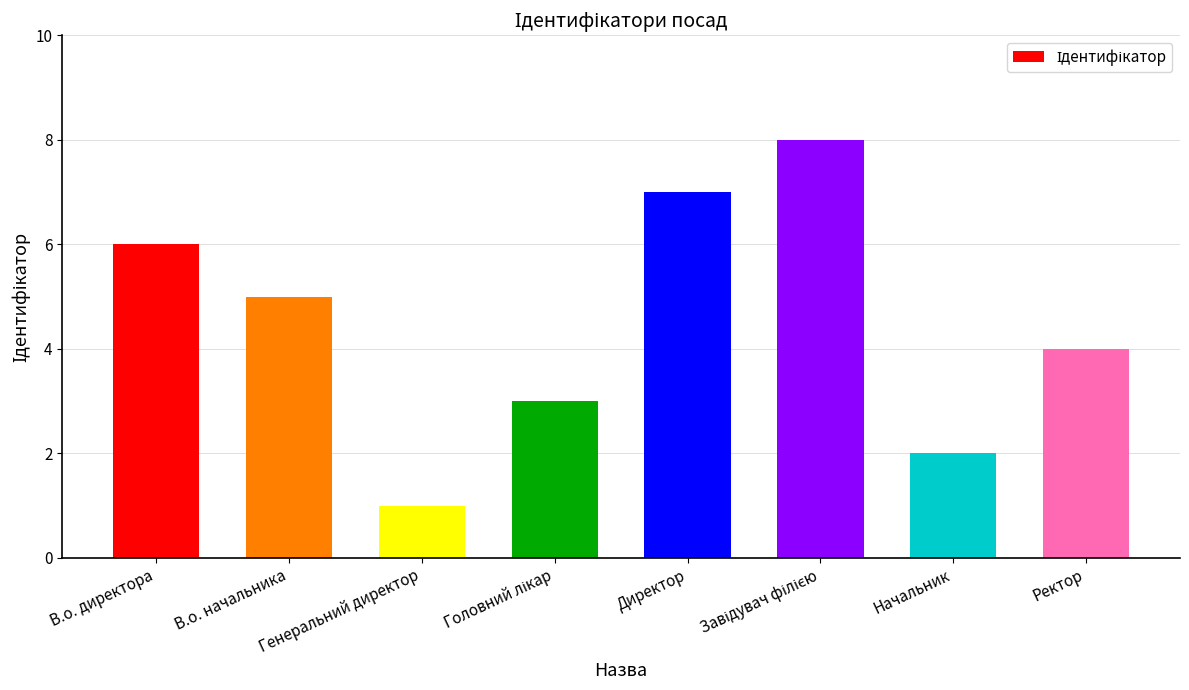

What is the label of the 6th bar from the right?

Генеральний директор